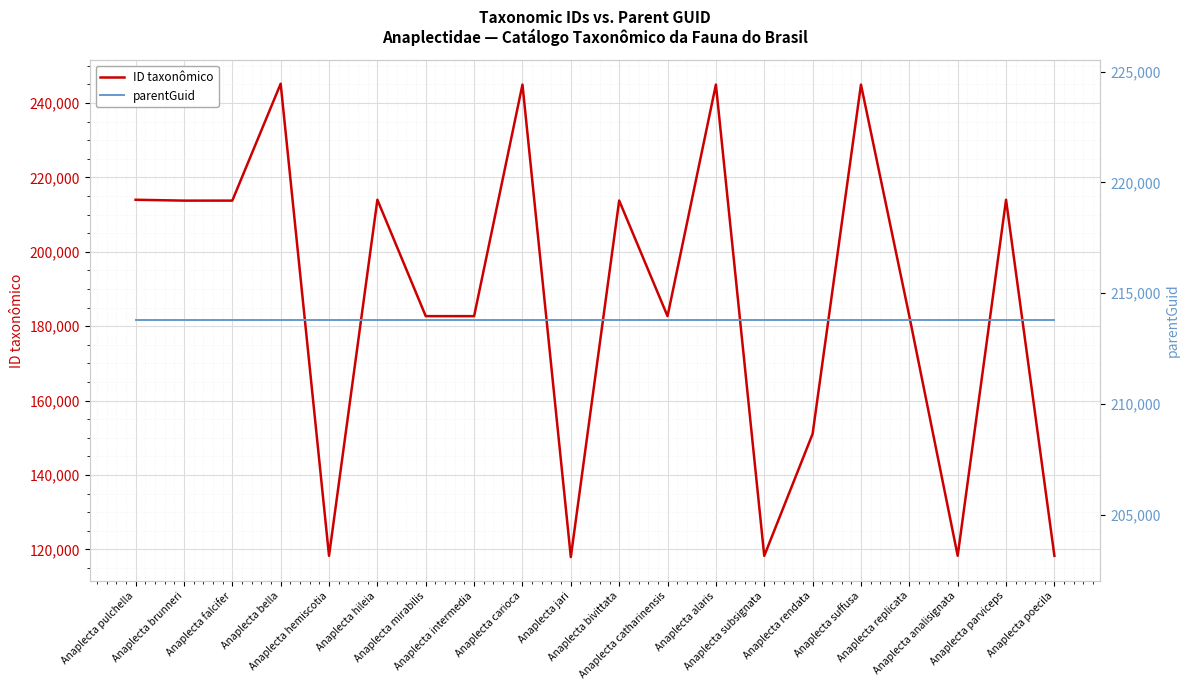

True or false: parentGuid and ID taxonômico intersect in this chart.

True